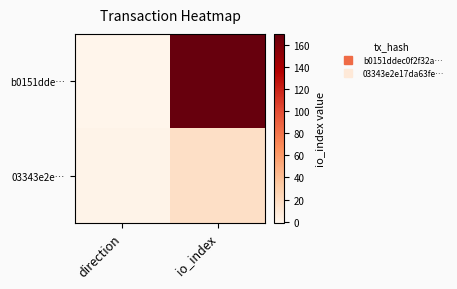

What is the difference between the highest and lowest values at io_index?

153